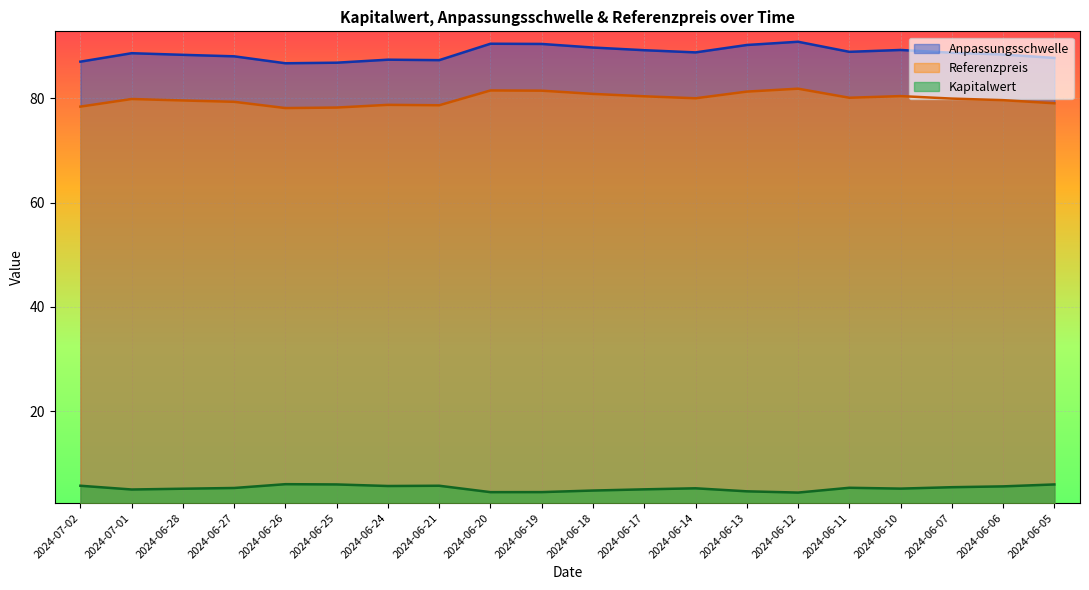

Between 2024-06-12 and 2024-06-13, which is larger?

2024-06-12